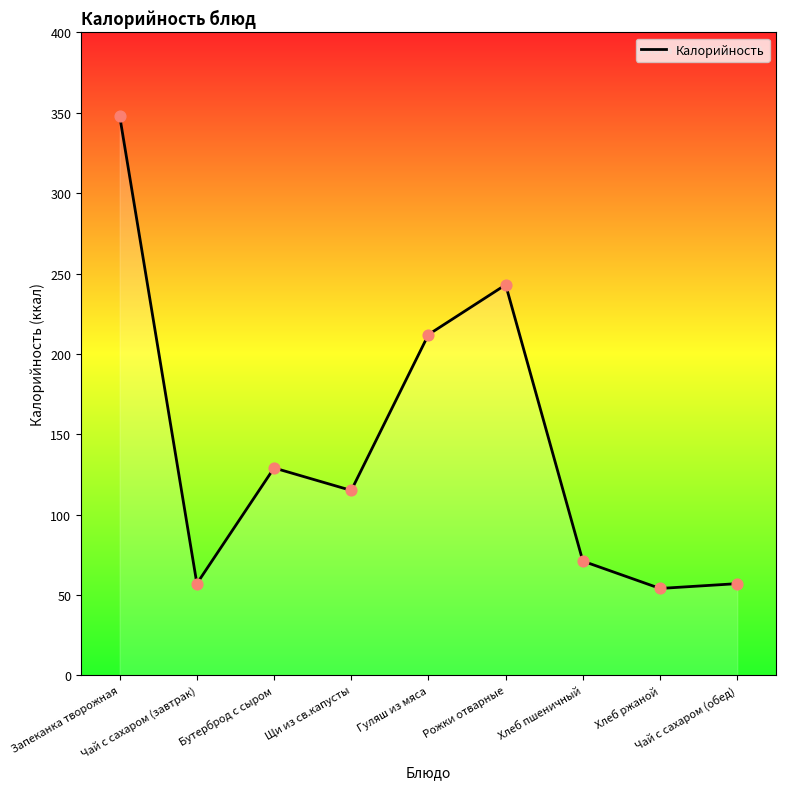

Between Бутерброд с сыром and Щи из св.капусты, which is larger?

Бутерброд с сыром